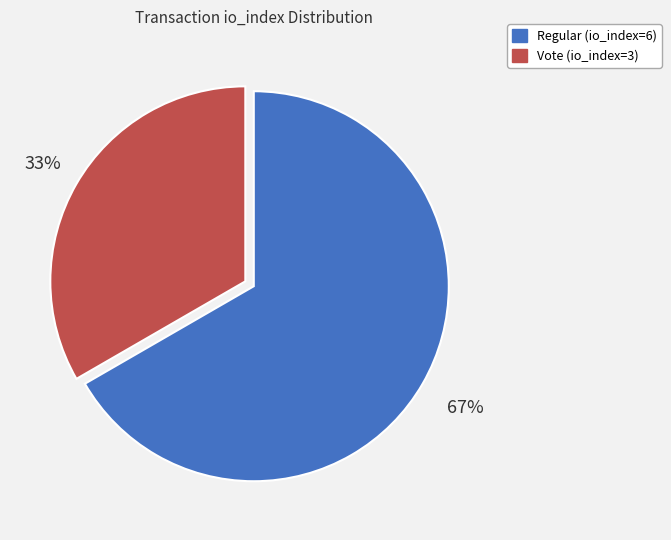

Count the number of slices in the pie.

2